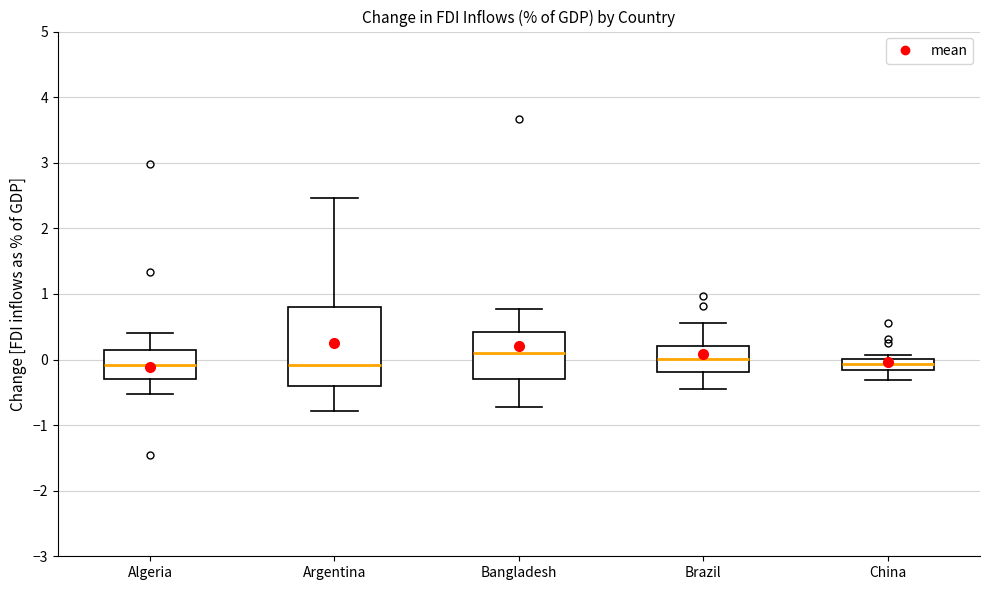

Which box is the tallest, from its lower edge to its upper edge?

Argentina